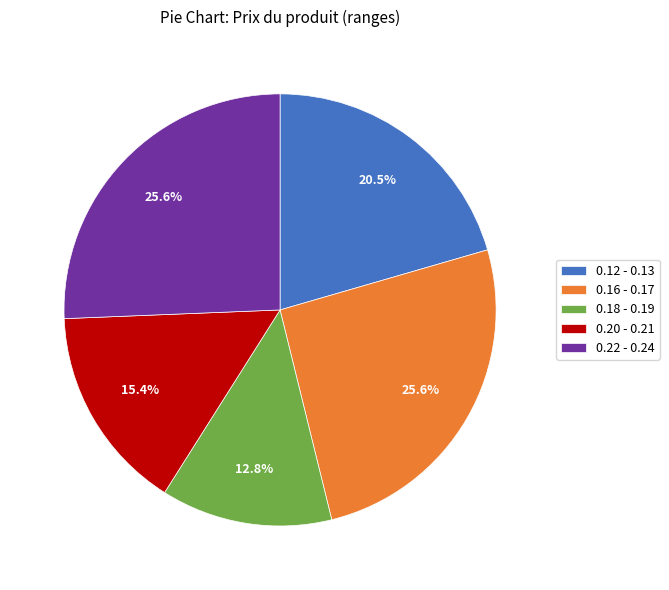

How much of the chart is everything except 0.12 - 0.13?

79.5%